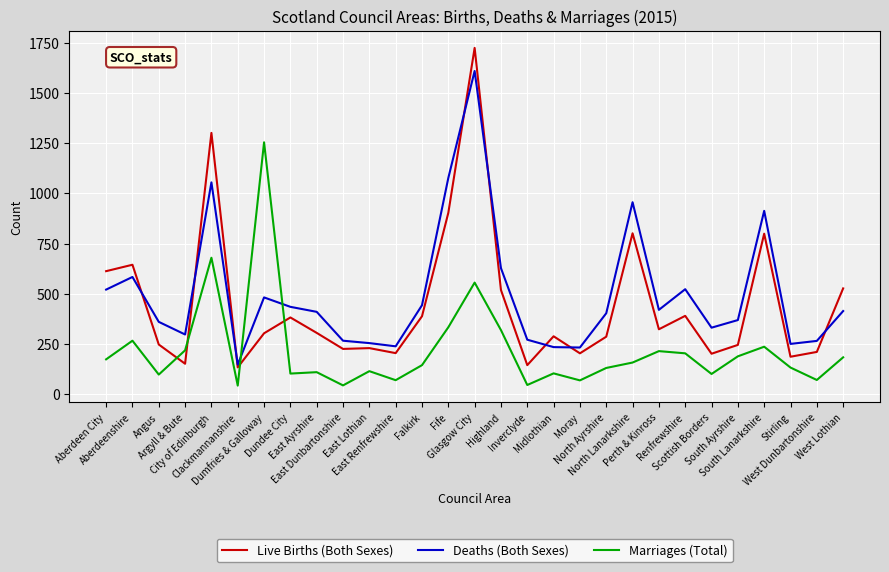

Which series ends up on top after the final intersection of Deaths (Both Sexes) and Marriages (Total)?

Deaths (Both Sexes)